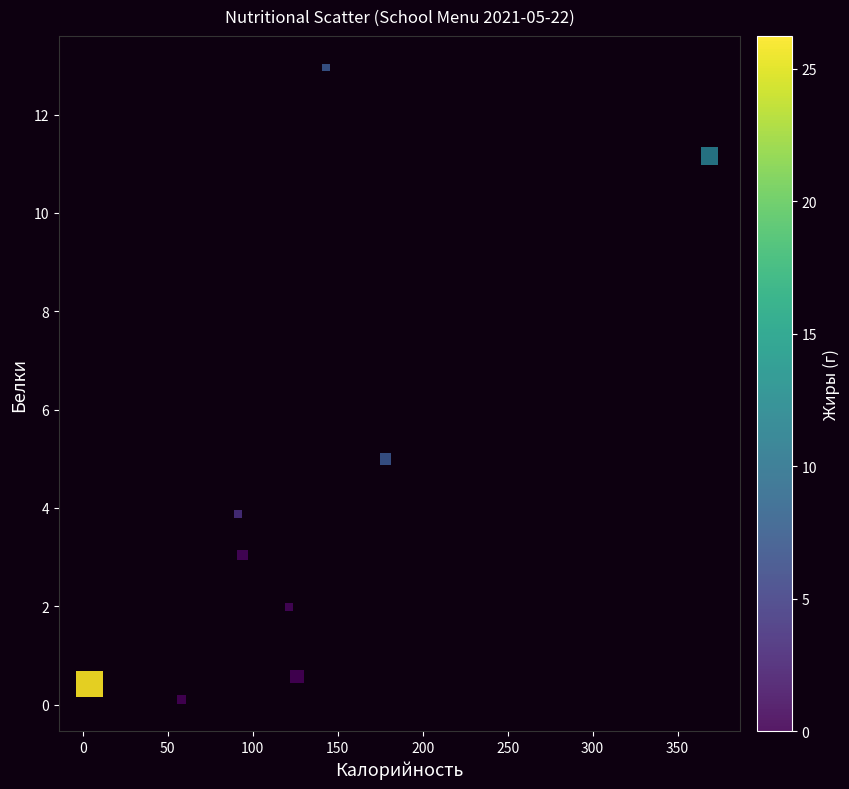

What Y value in the scatter plot is closest to 6?

5.0